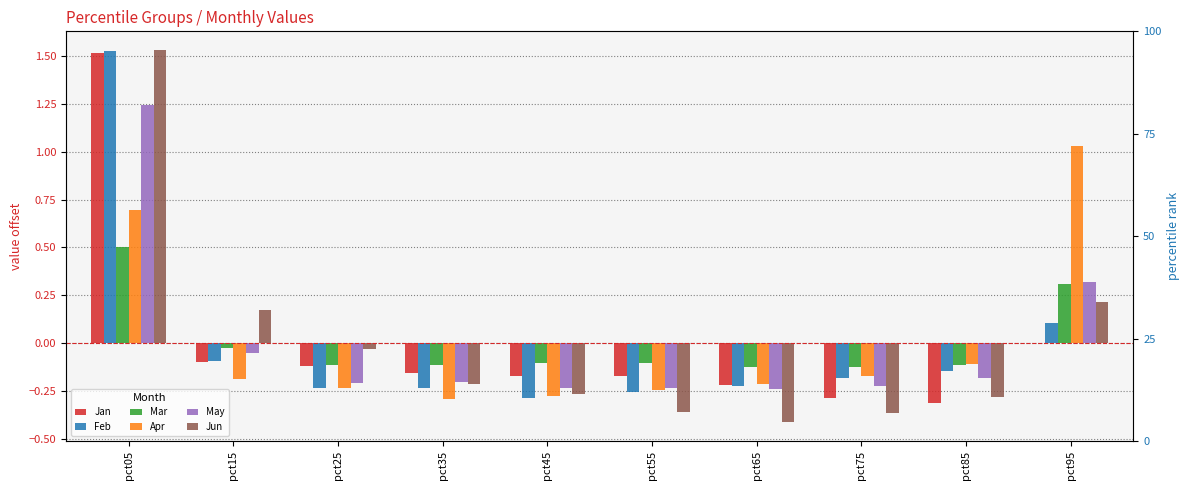

Which series changed the most between pct05 and pct25?

Feb